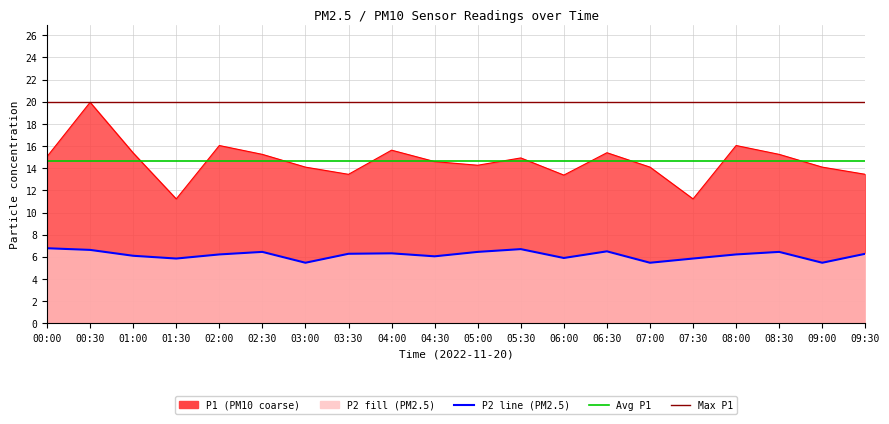

True or false: P2 and P1 cross at least once.

False